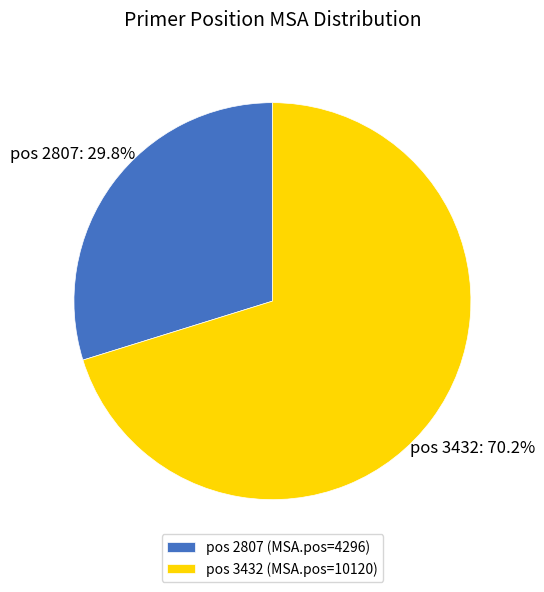

What is the largest slice in the pie chart?

pos 3432 (MSA.pos=10120)